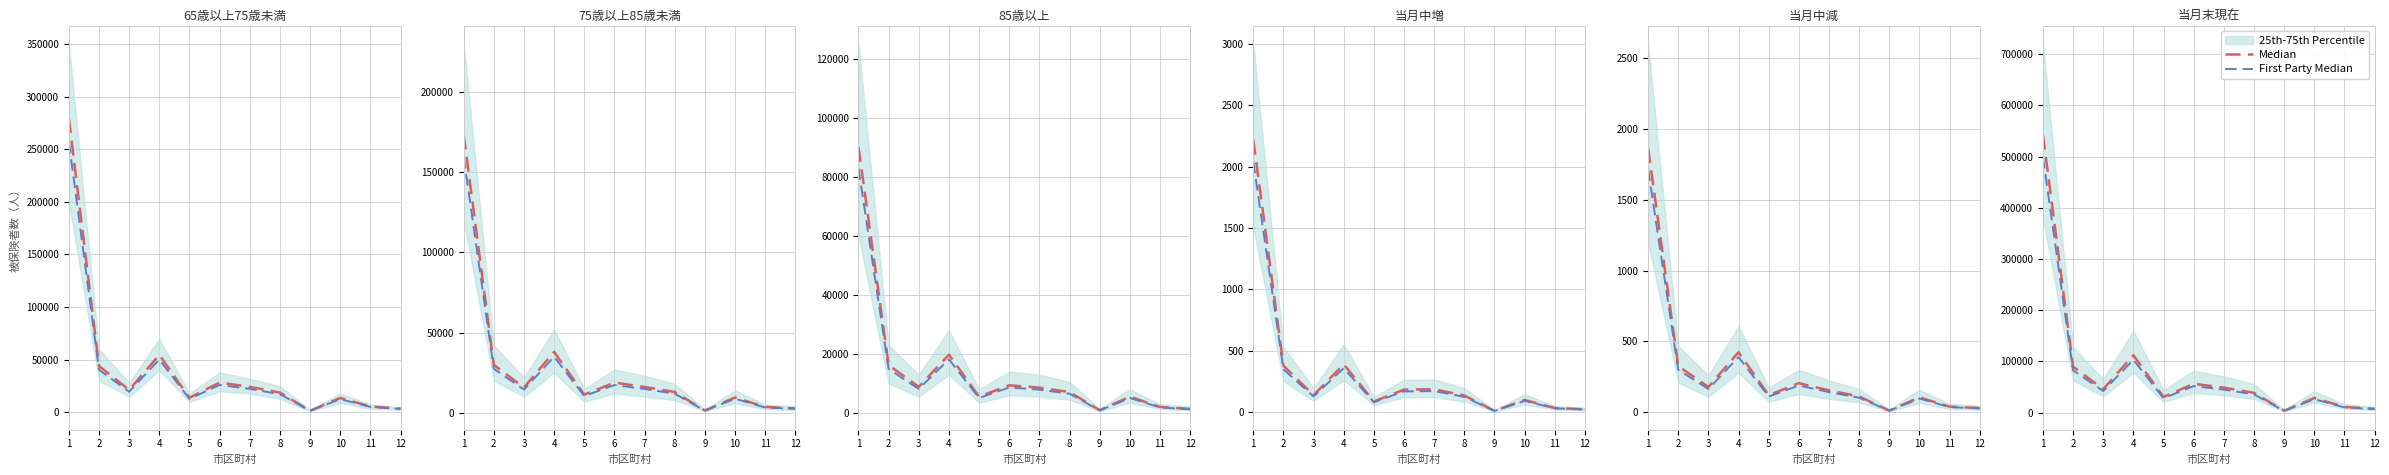

True or false: Median and First Party Median cross at least once.

False